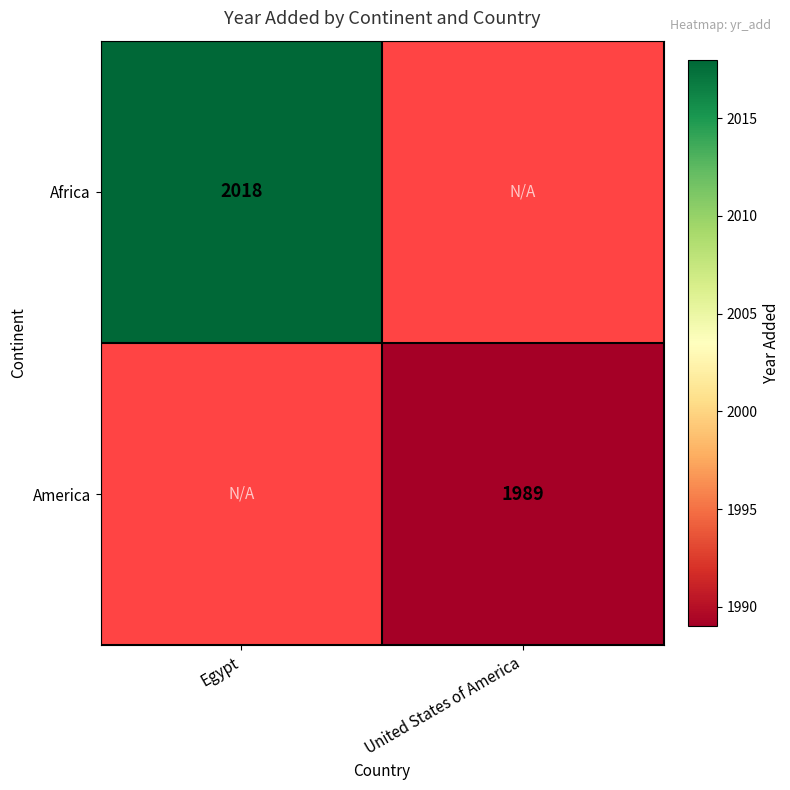

Is it true that America equals 745.2 at United States of America?

False